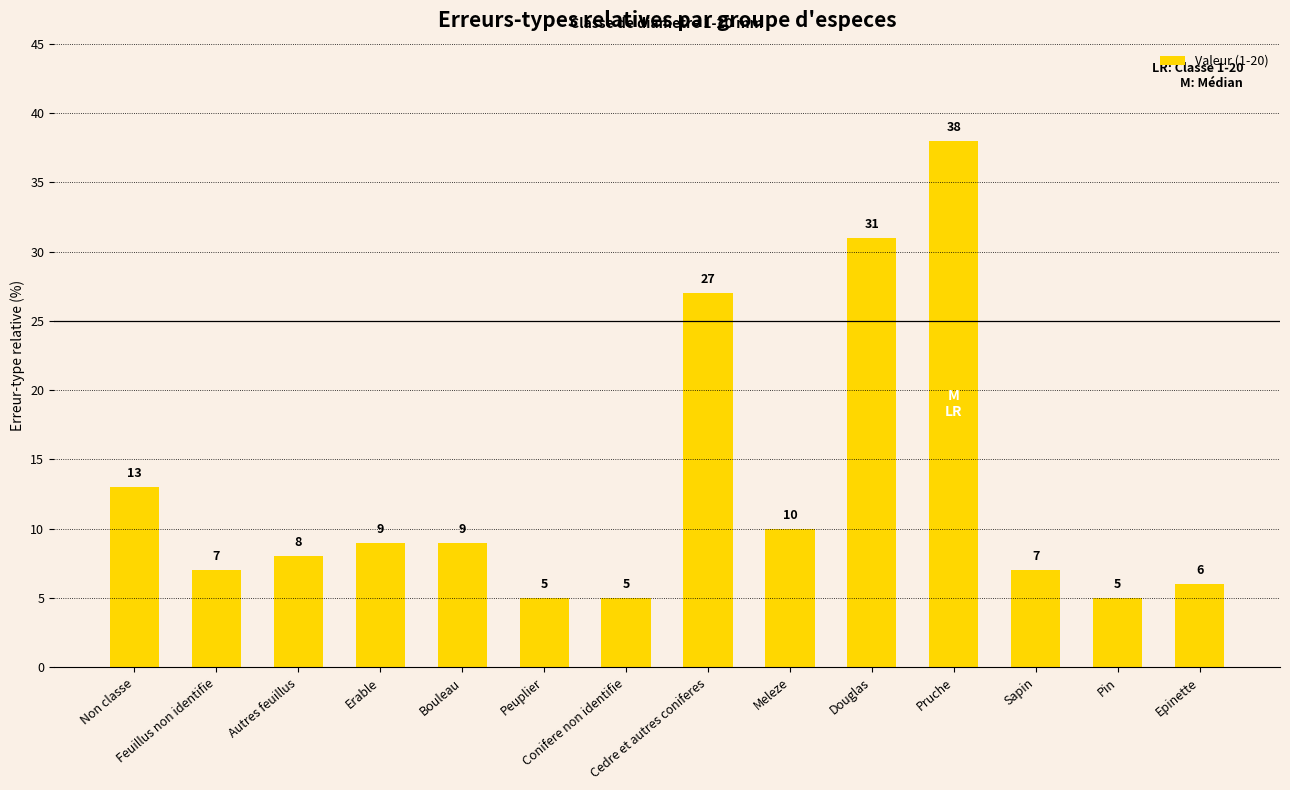

How many bars are there in total?

14